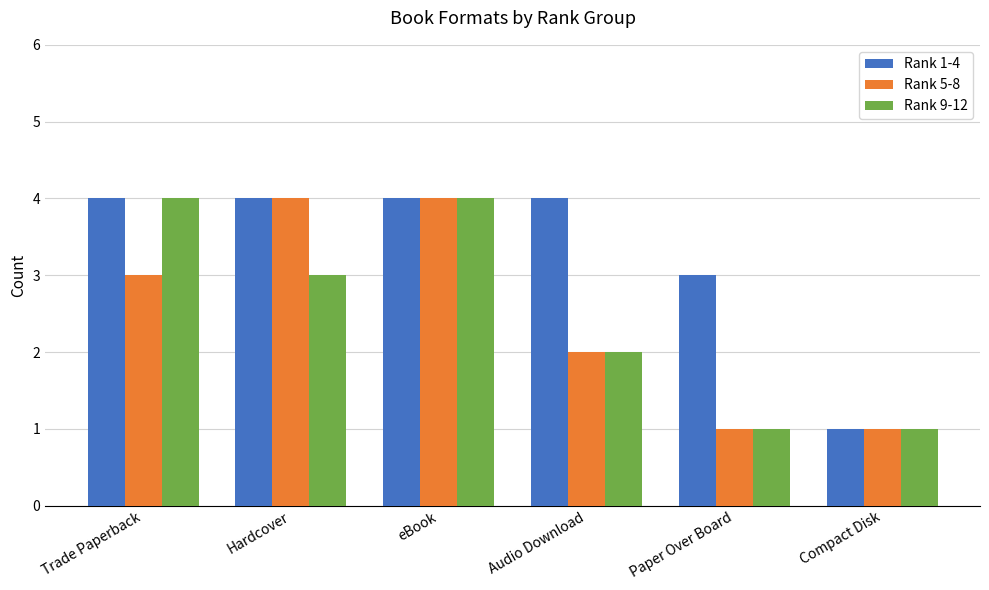

How many groups of bars are there?

6